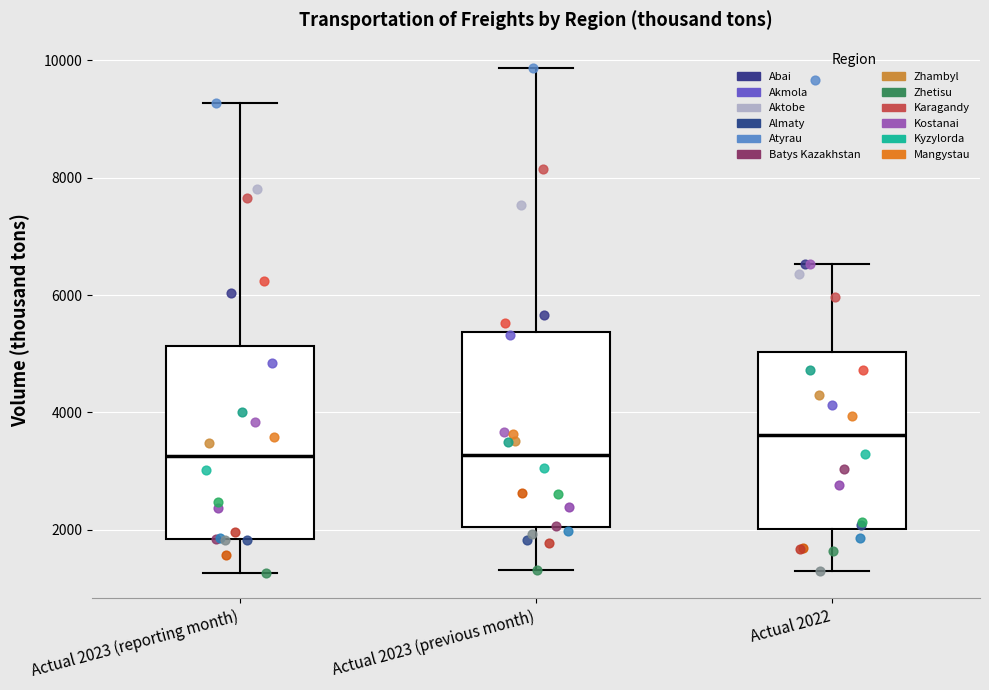

Reading left to right, read every box against the y-axis: the position of its median line, the range the box covers, and the ends of its whiskers. The values are not printed on the chart, so give them approximately, as read against the axis.

Actual 2023 (reporting month): median 3200, box 1800 to 5200, whiskers 1200 to 9200
Actual 2023 (previous month): median 3200, box 2000 to 5400, whiskers 1400 to 9800
Actual 2022: median 3600, box 2000 to 5000, whiskers 1400 to 6600